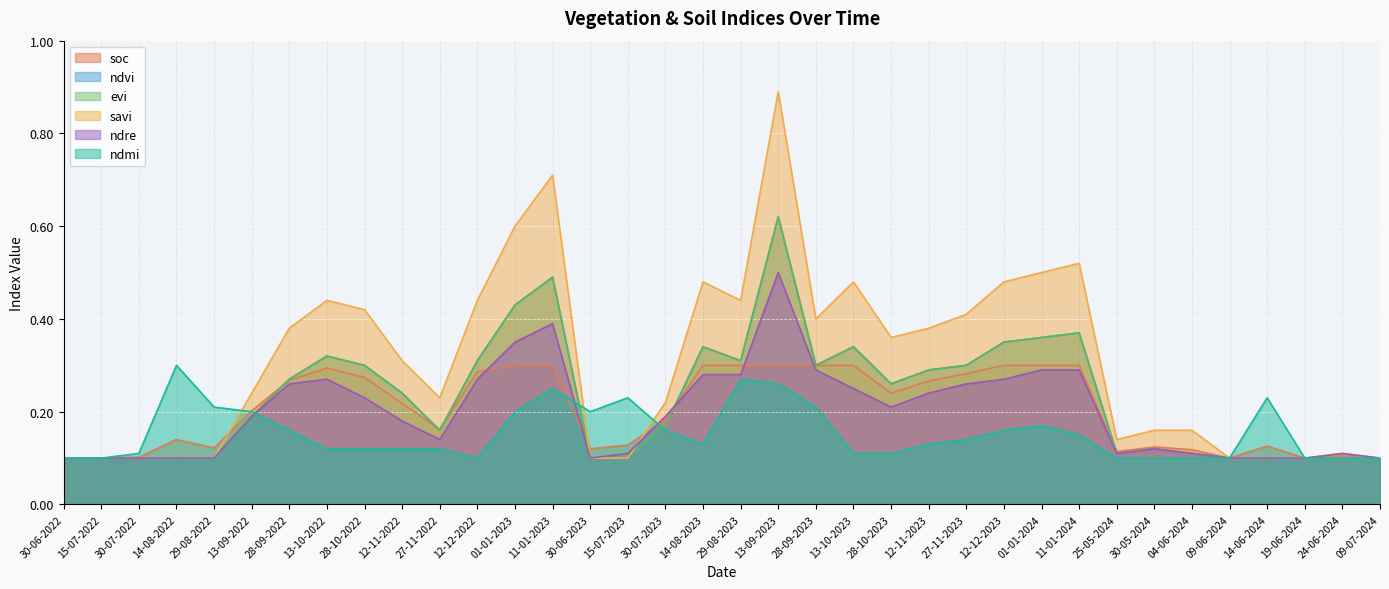

True or false: savi and ndvi cross at least once.

False